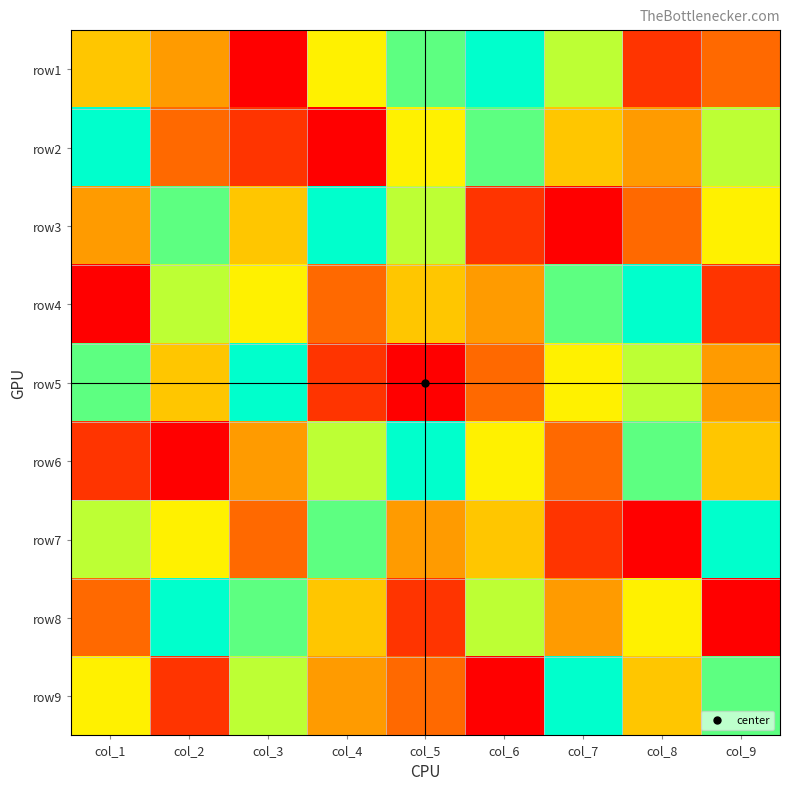

How many data points does each series have?

9